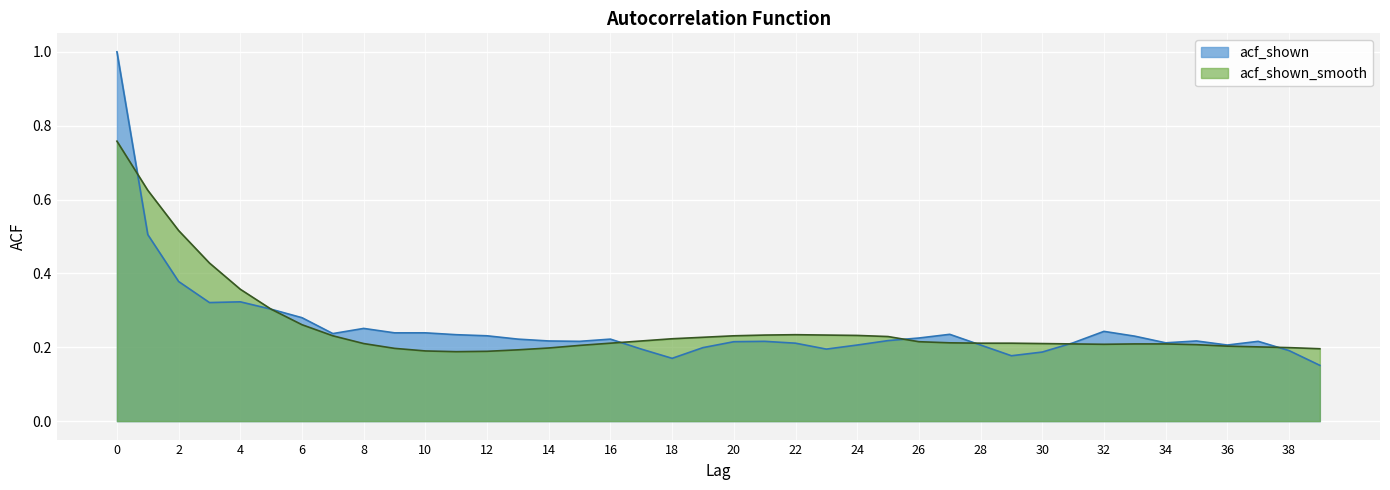

What is the total value across all series at 11?

0.4